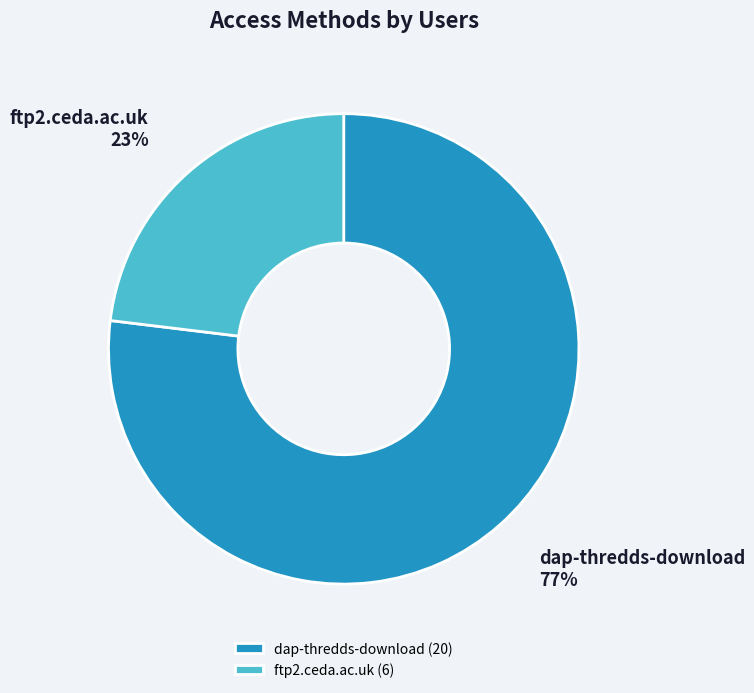

Is dap-thredds-download the majority of the pie?

Yes